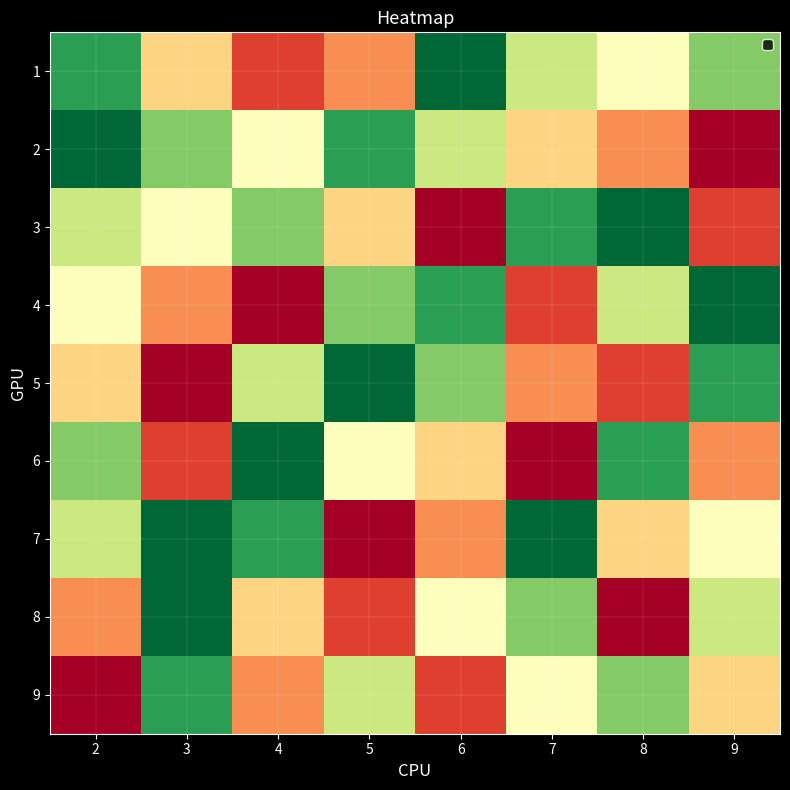

Between 4 and 5, which series saw the biggest shift?

7